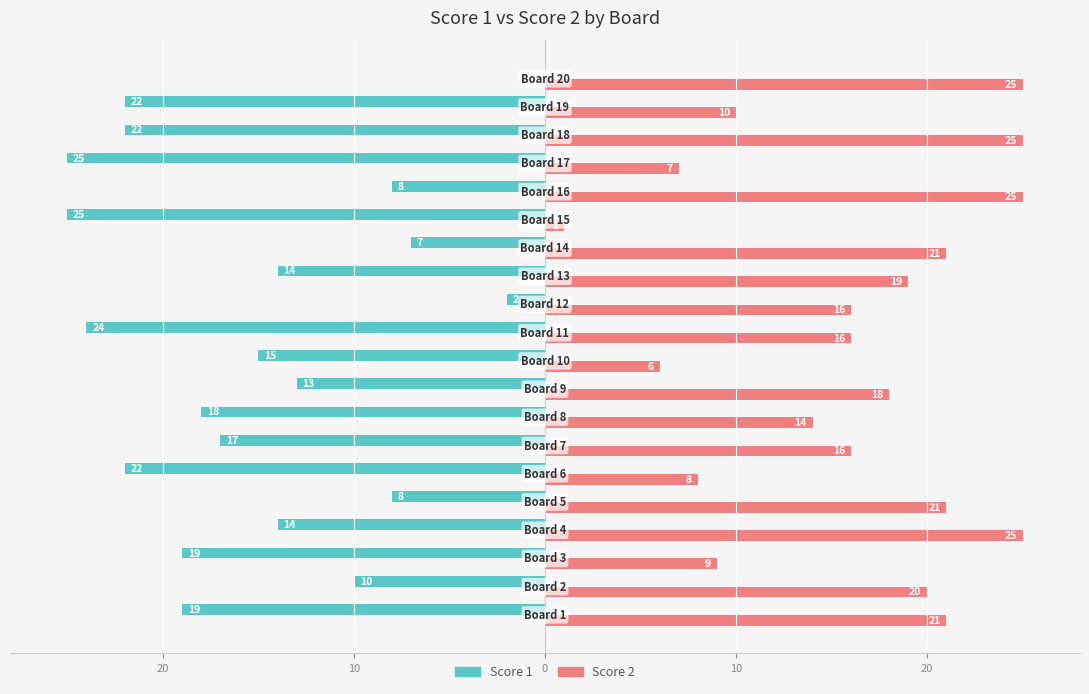

What is the maximum value shown in the chart?

25